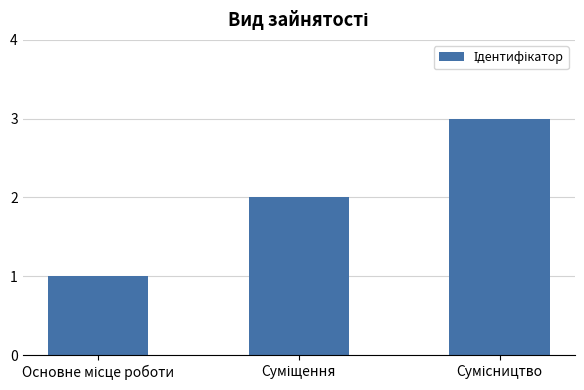

Count the number of data series in this chart.

1